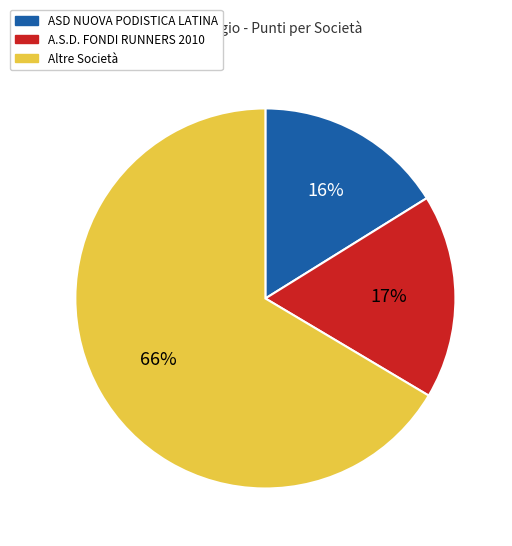

To the nearest percent, what is the average slice percentage?

33%